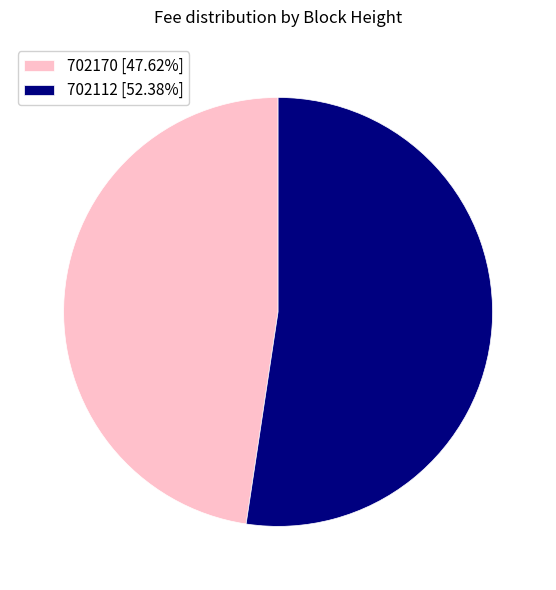

Is it true that 702112 is 40% of the pie?

False